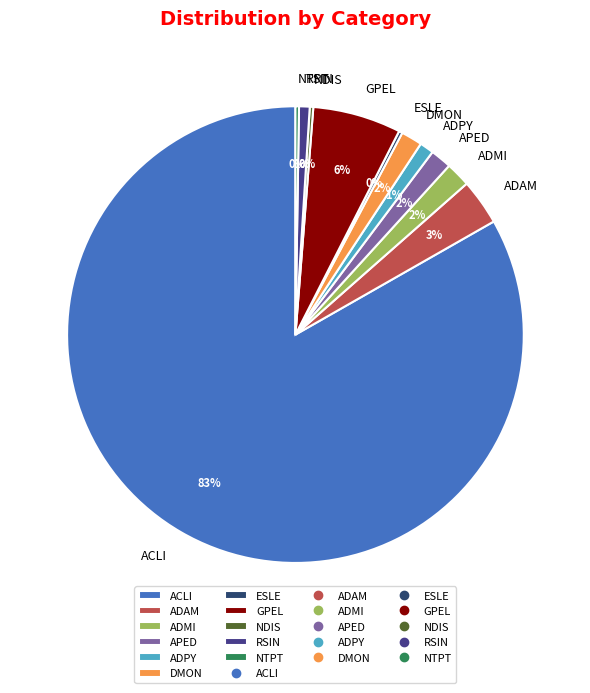

Is it true that APED is 2% of the pie?

True